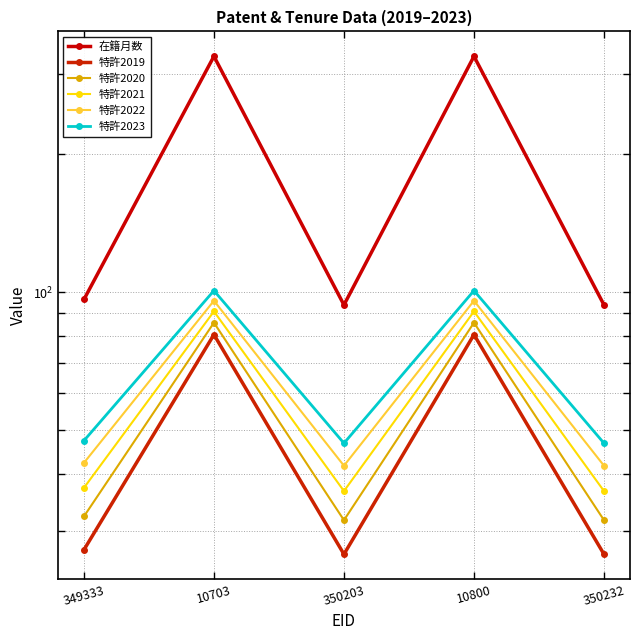

True or false: 特許2022 and 特許2021 intersect in this chart.

False